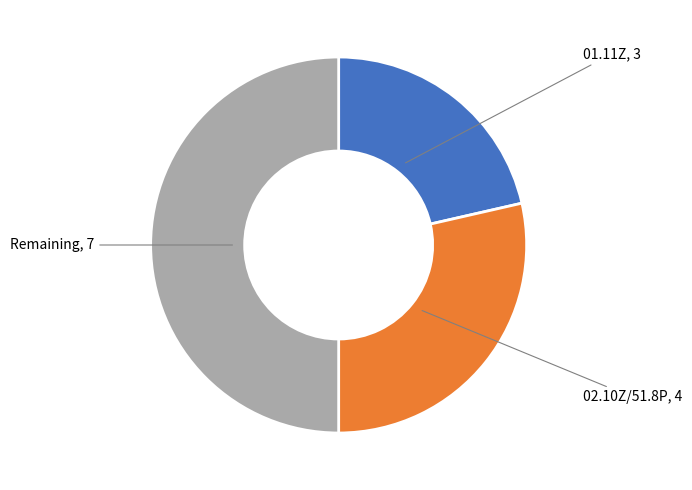

How many segments does this pie chart have?

3